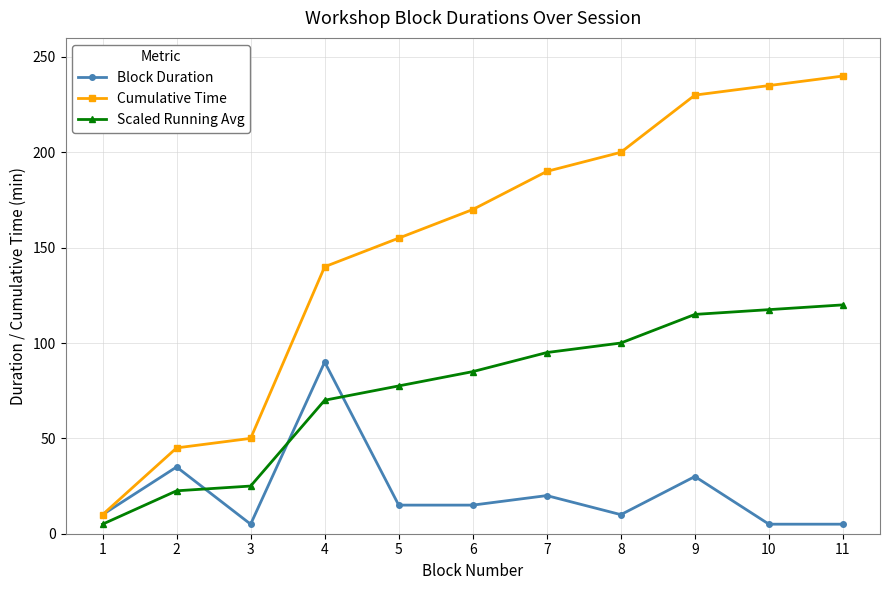

How many lines are shown in the chart?

3